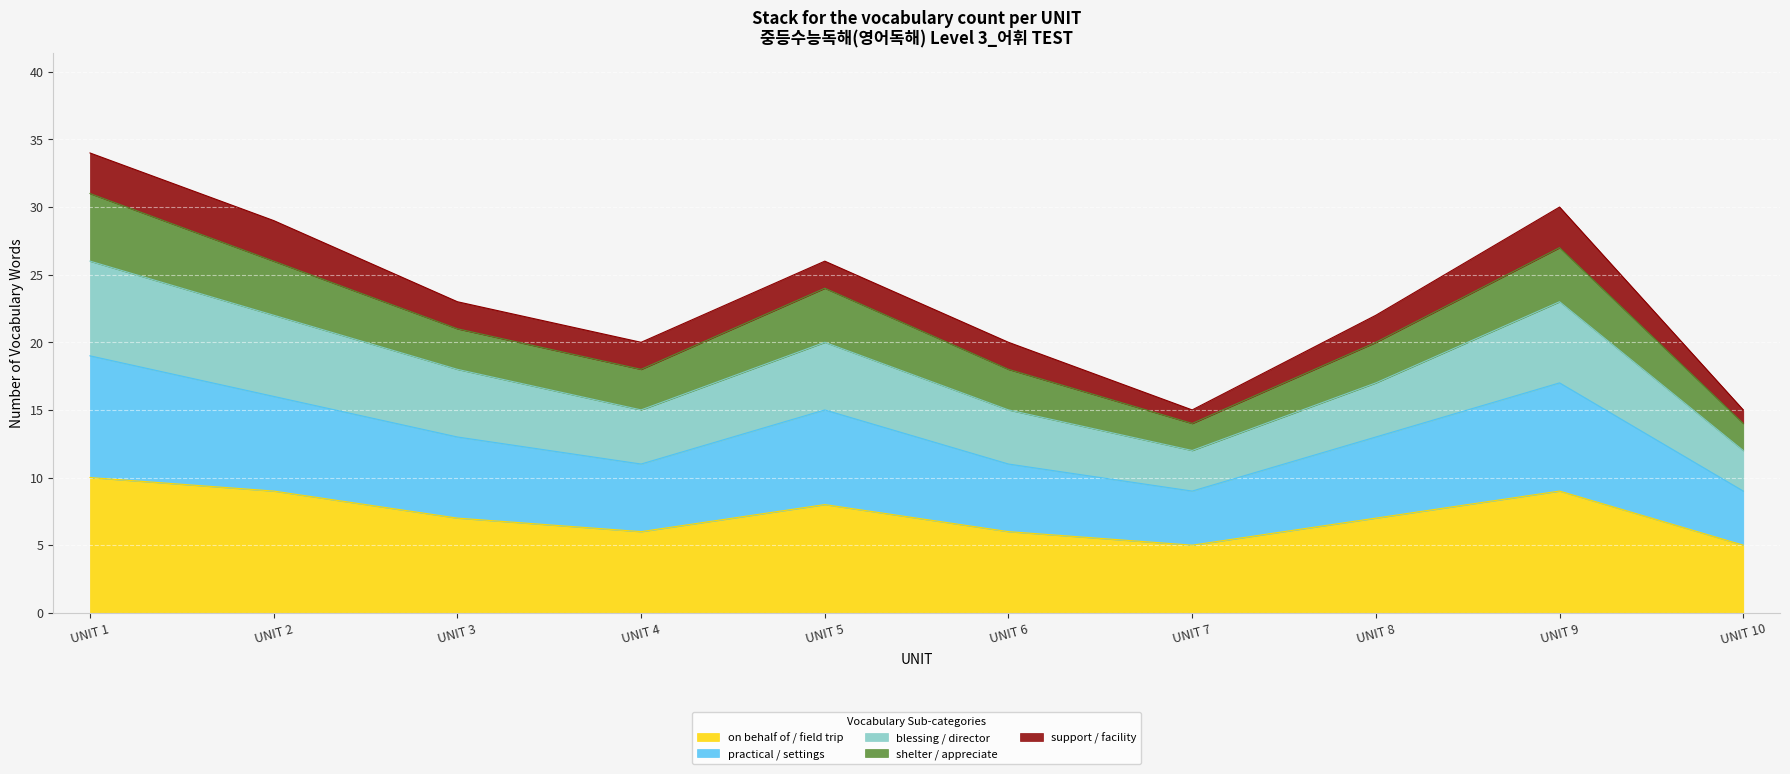

What is the minimum value for on behalf of / field trip?

5